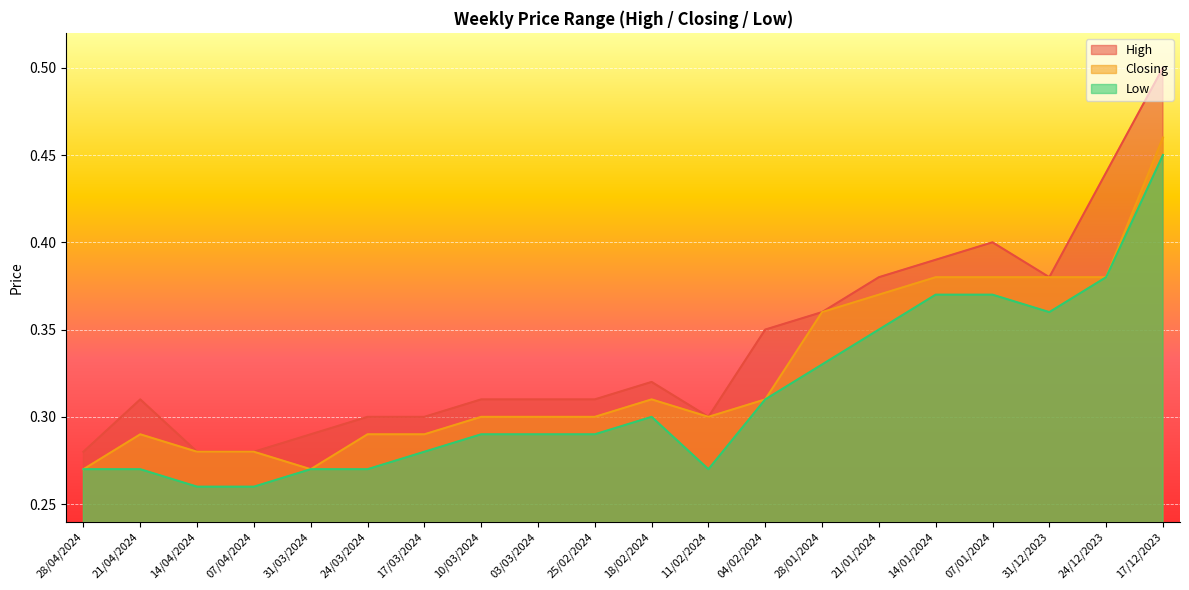

Reading left to right, extract all data points from this chart.

High: 28/04/2024=0.3	21/04/2024=0.3	14/04/2024=0.3	07/04/2024=0.3	31/03/2024=0.3	24/03/2024=0.3	17/03/2024=0.3	10/03/2024=0.3	03/03/2024=0.3	25/02/2024=0.3	18/02/2024=0.3	11/02/2024=0.3	04/02/2024=0.3	28/01/2024=0.4	21/01/2024=0.4	14/01/2024=0.4	07/01/2024=0.4	31/12/2023=0.4	24/12/2023=0.4	17/12/2023=0.5
Closing: 28/04/2024=0.3	21/04/2024=0.3	14/04/2024=0.3	07/04/2024=0.3	31/03/2024=0.3	24/03/2024=0.3	17/03/2024=0.3	10/03/2024=0.3	03/03/2024=0.3	25/02/2024=0.3	18/02/2024=0.3	11/02/2024=0.3	04/02/2024=0.3	28/01/2024=0.4	21/01/2024=0.4	14/01/2024=0.4	07/01/2024=0.4	31/12/2023=0.4	24/12/2023=0.4	17/12/2023=0.5
Low: 28/04/2024=0.3	21/04/2024=0.3	14/04/2024=0.3	07/04/2024=0.3	31/03/2024=0.3	24/03/2024=0.3	17/03/2024=0.3	10/03/2024=0.3	03/03/2024=0.3	25/02/2024=0.3	18/02/2024=0.3	11/02/2024=0.3	04/02/2024=0.3	28/01/2024=0.3	21/01/2024=0.3	14/01/2024=0.4	07/01/2024=0.4	31/12/2023=0.4	24/12/2023=0.4	17/12/2023=0.5